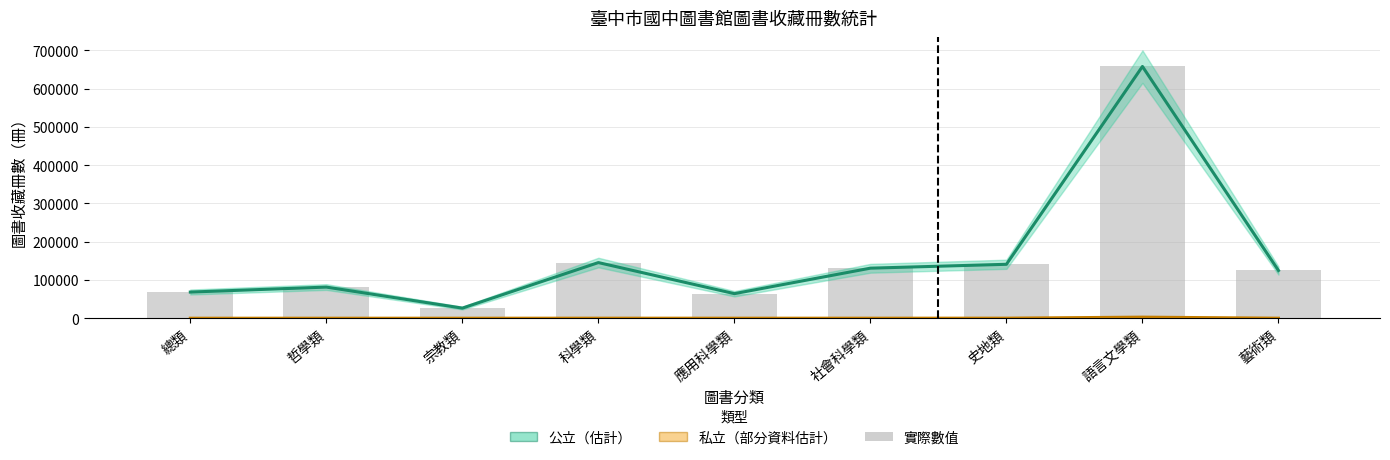

Reading left to right, what are all the values shown in this chart?

公立: 68369	81373	26447	145404	64245	130822	140925	657792	124722
私立: 20	40	27	120	90	82	175	2840	110